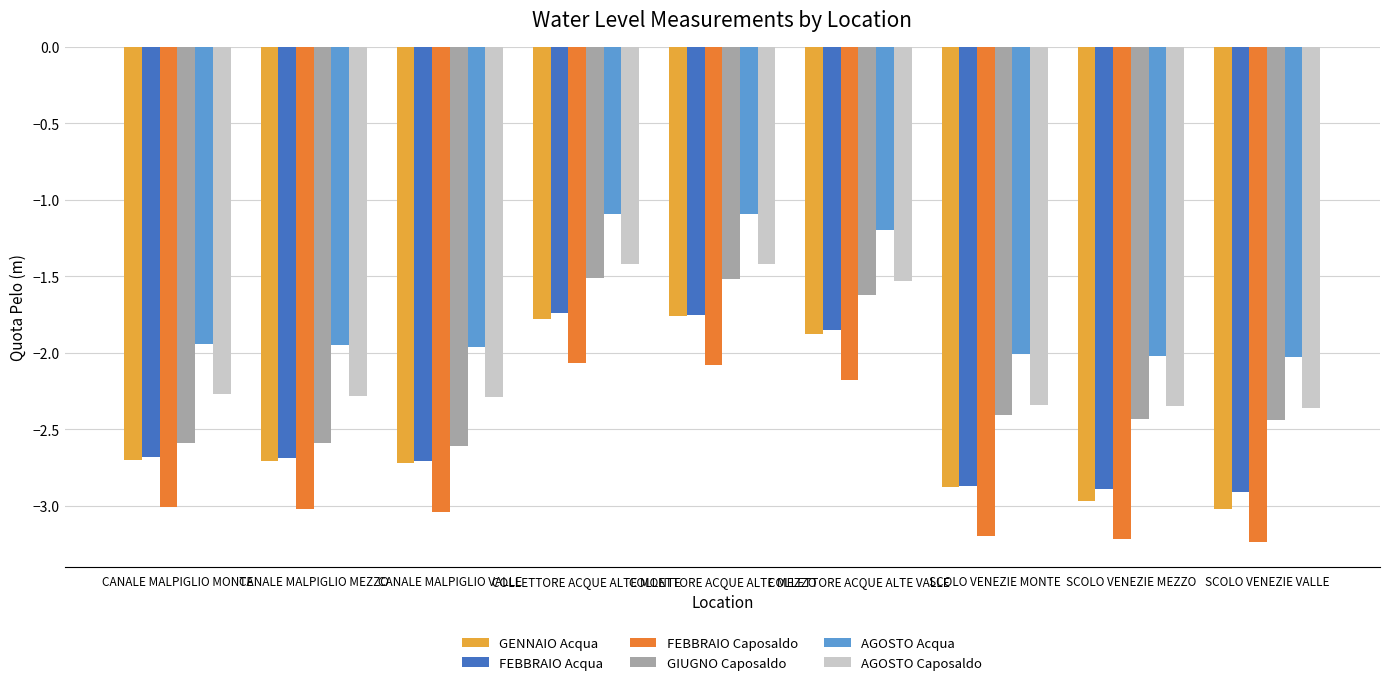

The value of AGOSTO Acqua at CANALE MALPIGLIO MEZZO is -0.8. True or false?

False